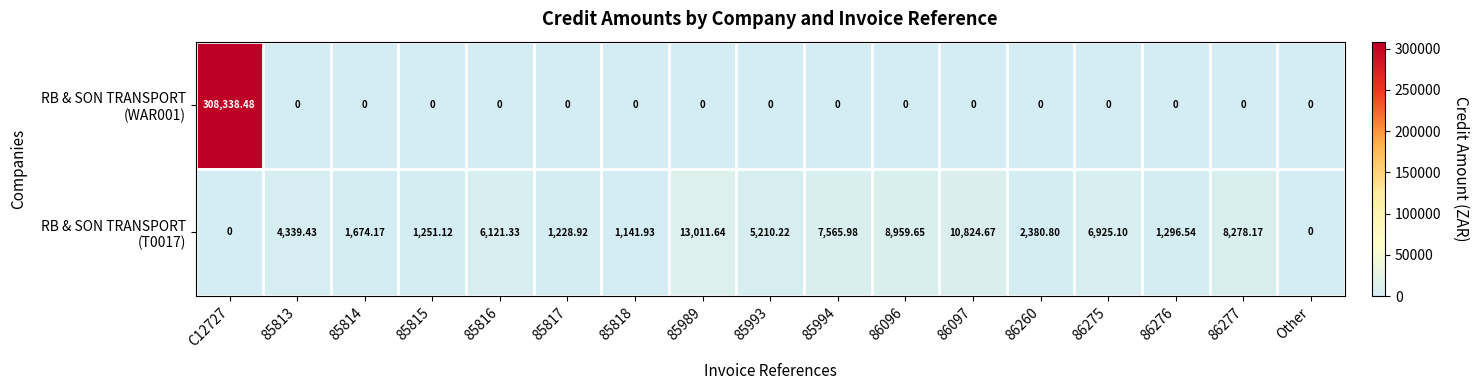

Which series has the largest total across all categories?

RB & SON TRANSPORT (WAR001)